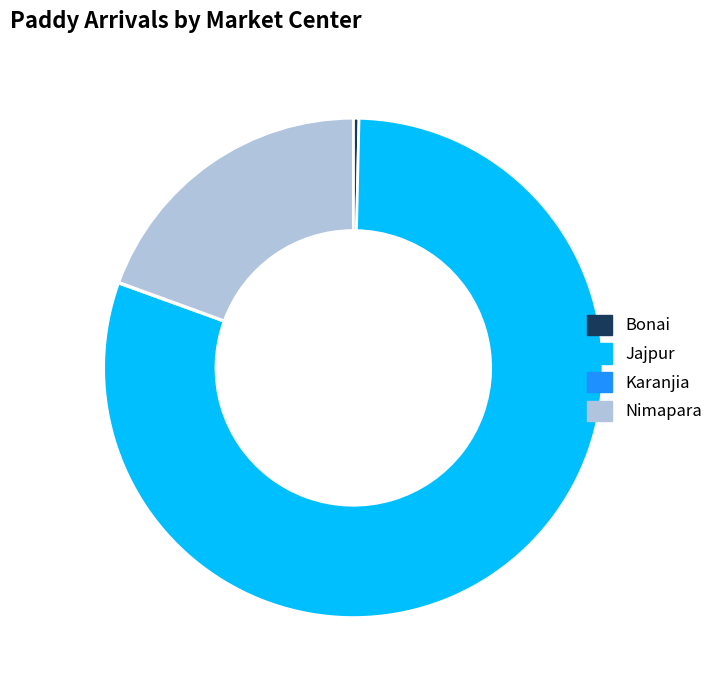

True or false: Nimapara accounts for 19% of the total.

True